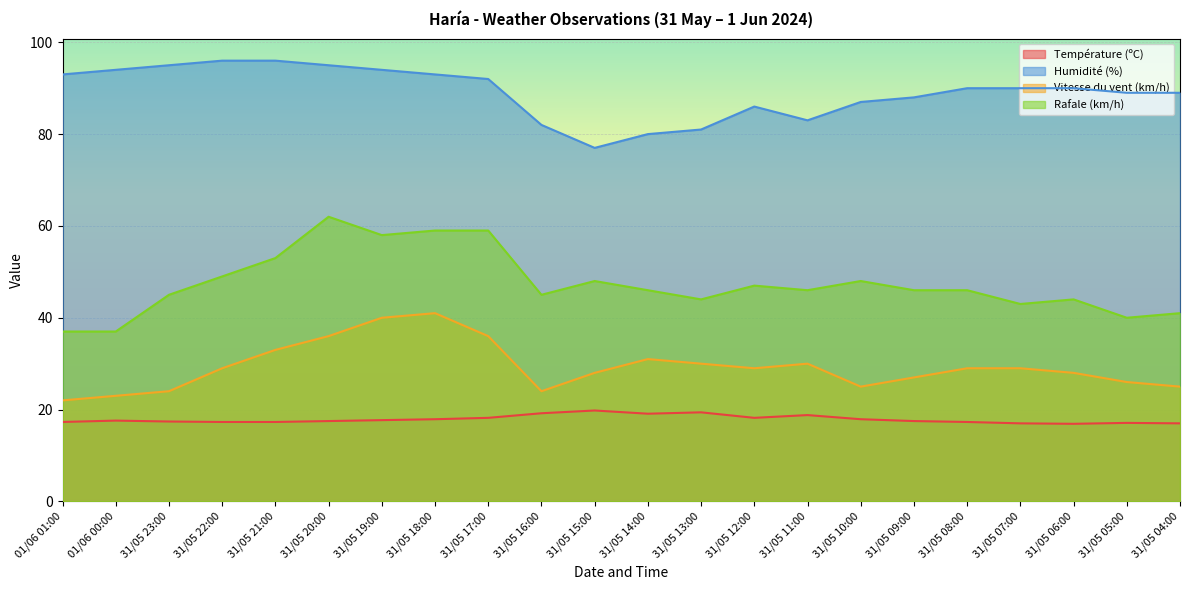

At how many categories does at least one series exceed 32?

22